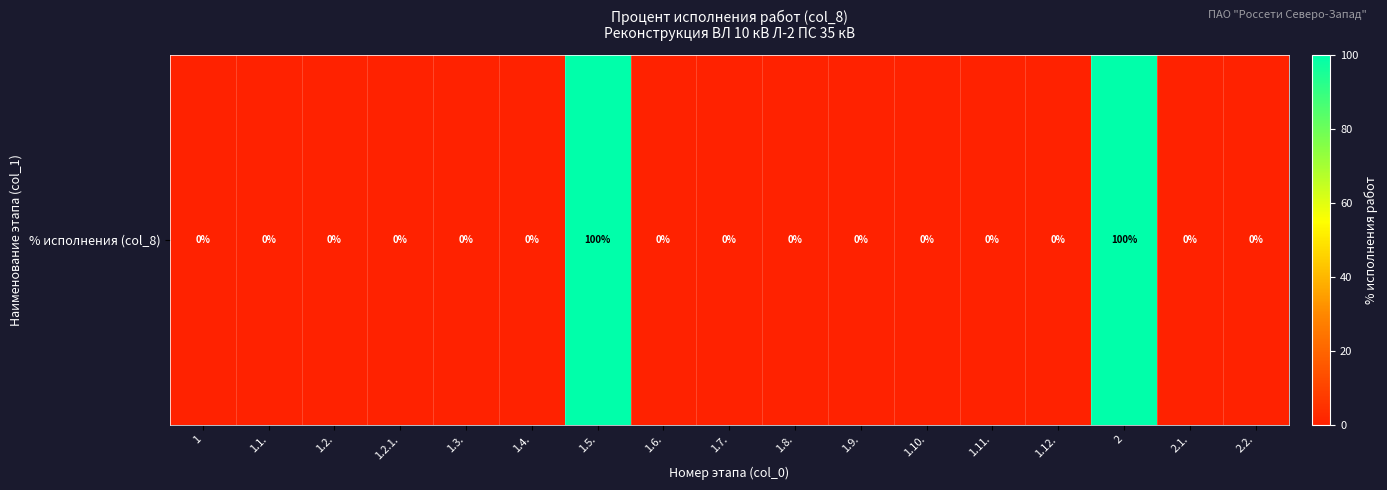

Rank the categories by value from highest to lowest.

1.5., 2, 1, 1.1., 1.2., 1.2.1., 1.3., 1.4., 1.6., 1.7., 1.8., 1.9., 1.10., 1.11., 1.12., 2.1., 2.2.